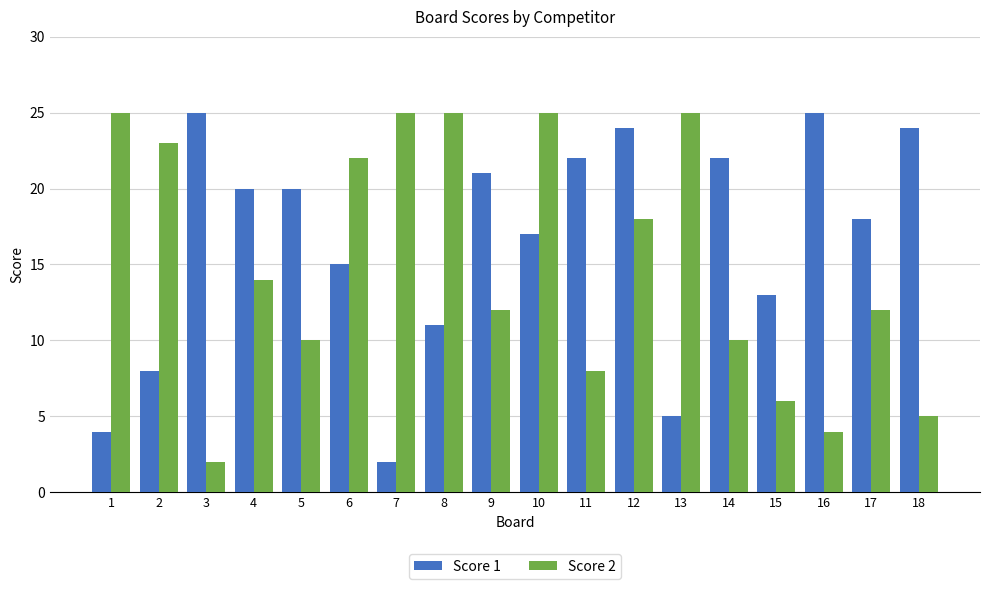

What value does the Score 2 series have at 17, to the nearest 5?

10